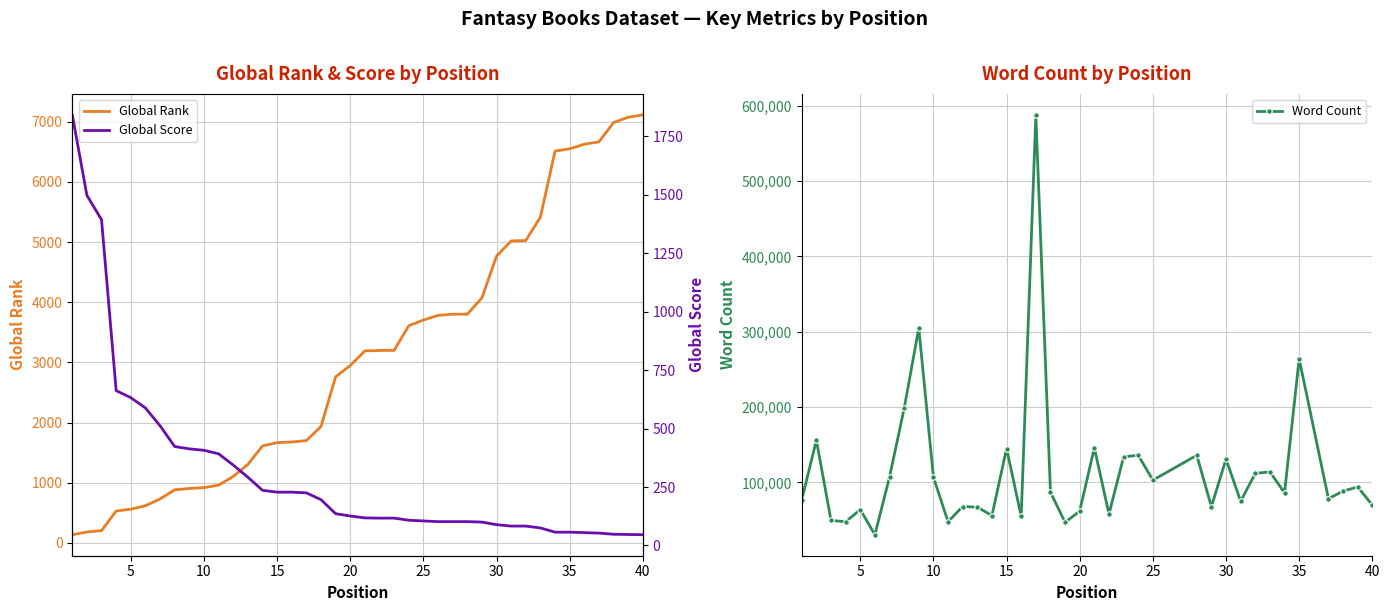

In Word Count, how many points are lower than both neighbors (excluding endpoints)?

12